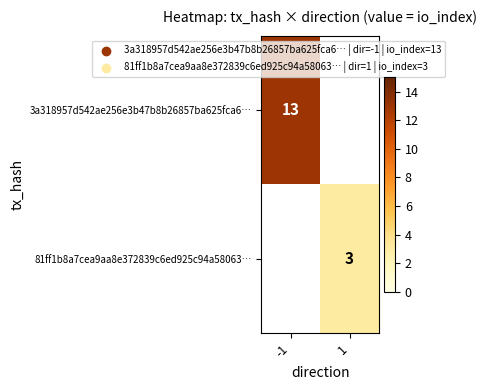

The 3a318957d542ae256e3b47b8b26857ba625fca6… series shows 5 at -1. True or false?

False